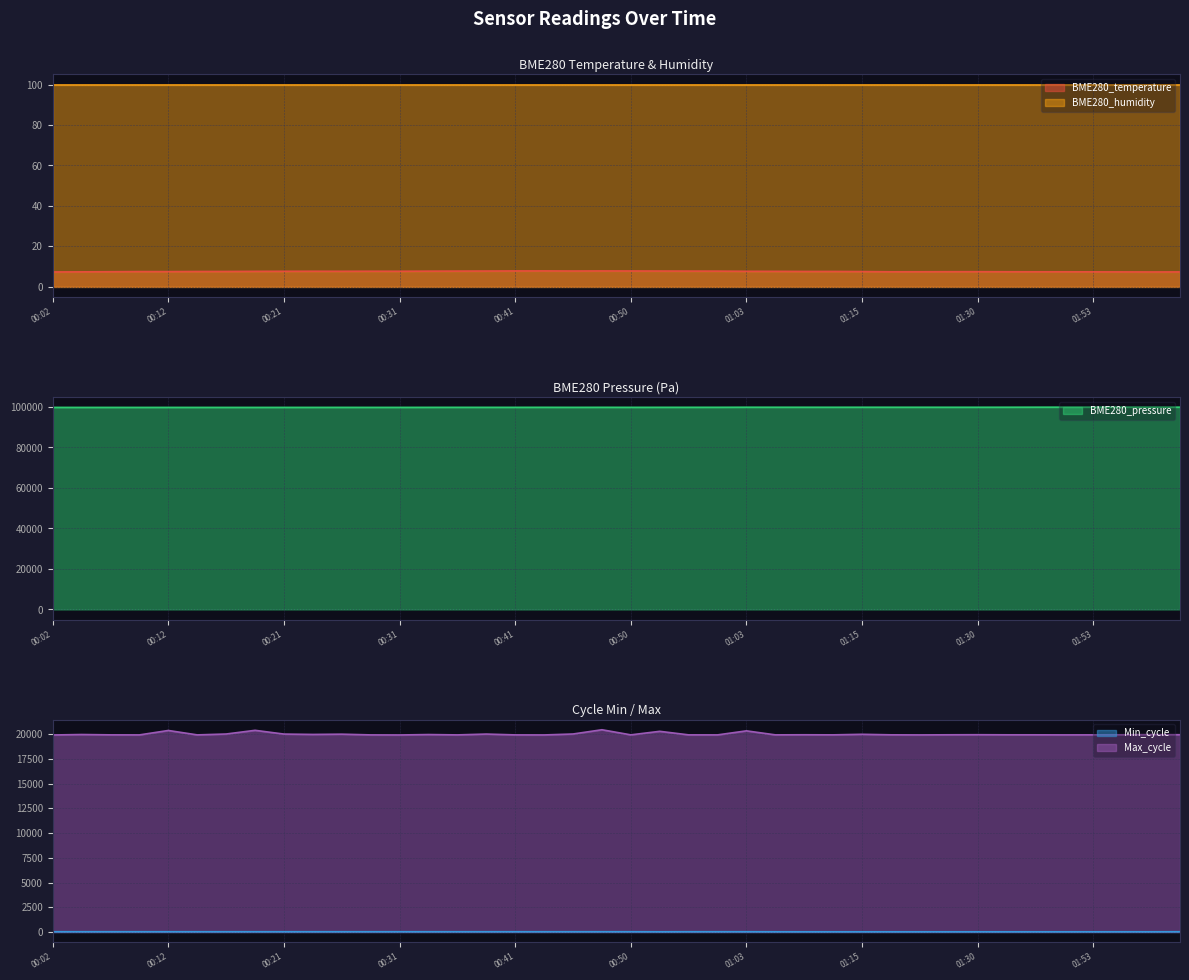

Which series has the widest spread of values?

Max_cycle